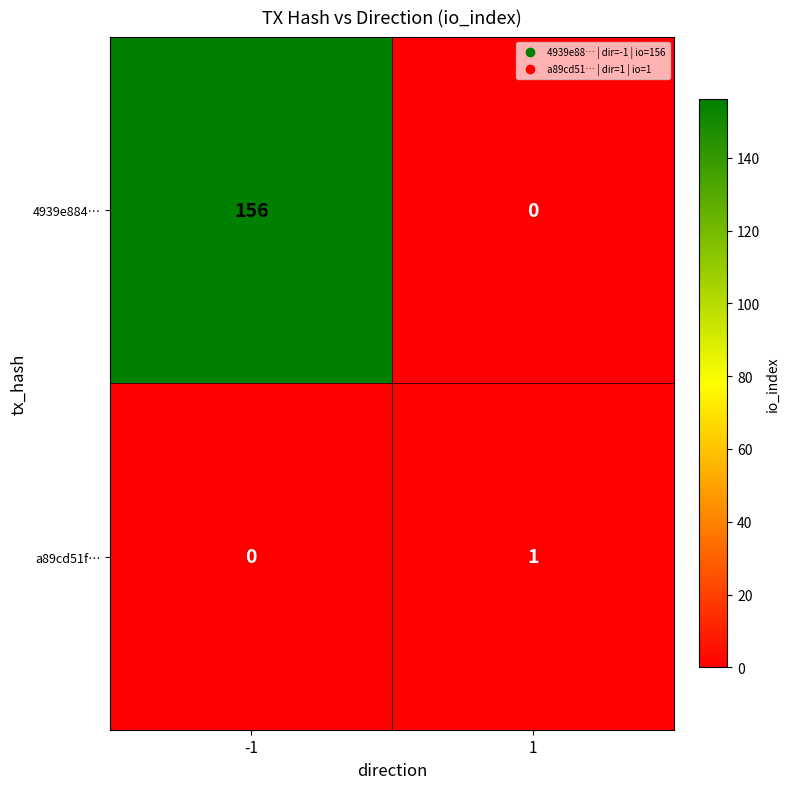

List the series in order of their overall mean, highest first.

4939e884…, a89cd51f…